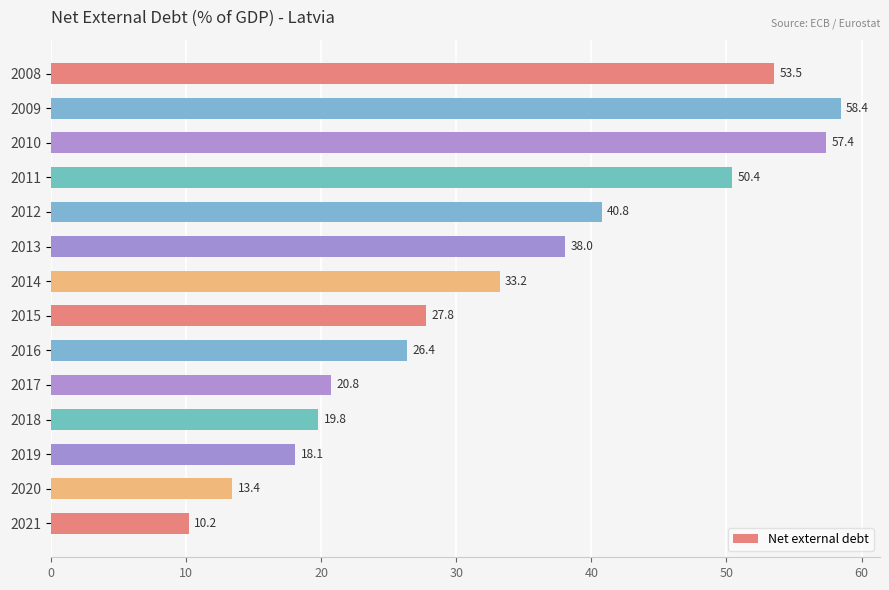

What is the change in value from 2019 to 2021?

-7.9